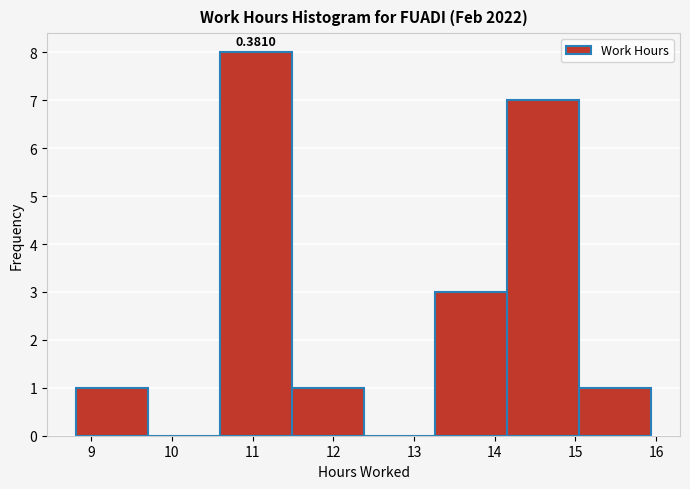

Which range on the x-axis has the tallest bar?

10.6 to 11.5